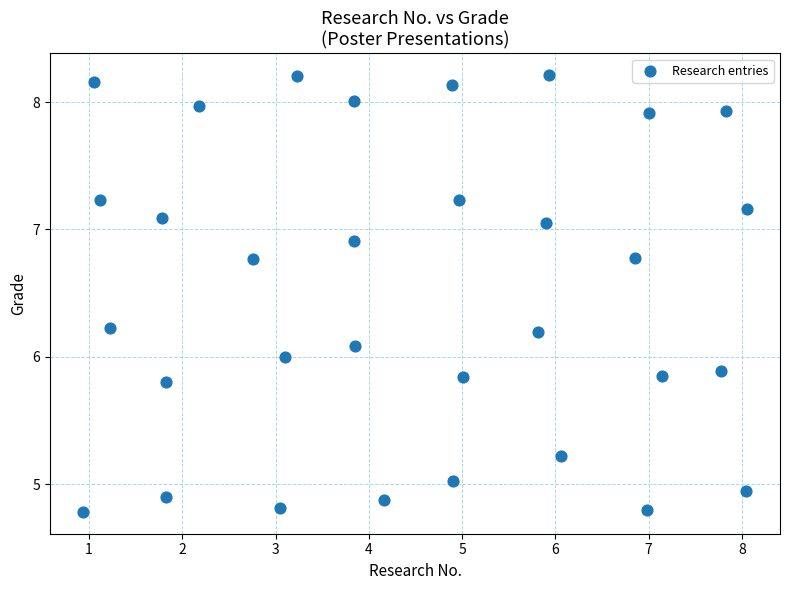

What is the range of Y values (max minus min)?

3.4